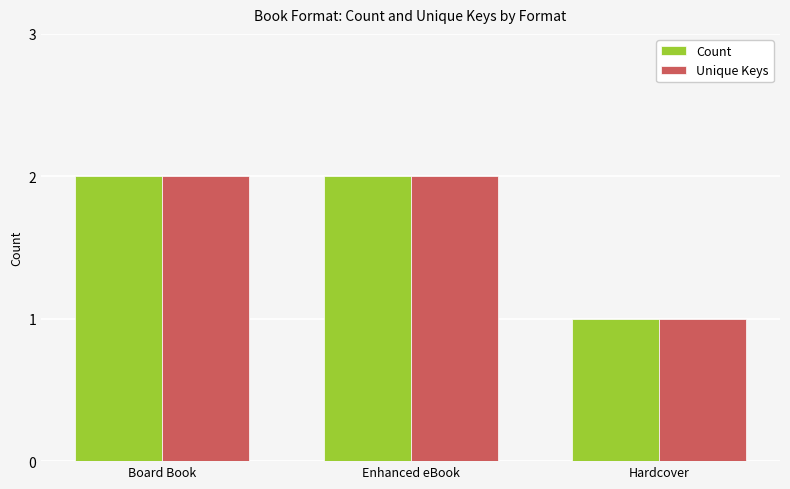

The value of Unique Keys at Enhanced eBook is 2. True or false?

True